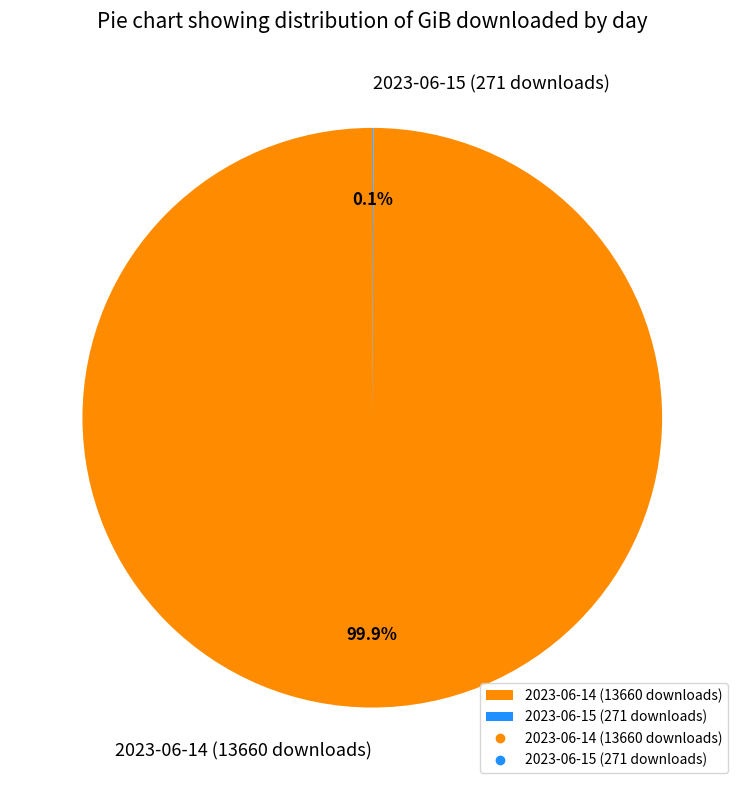

True or false: 2023-06-14 (13660 downloads) accounts for 100% of the total.

True